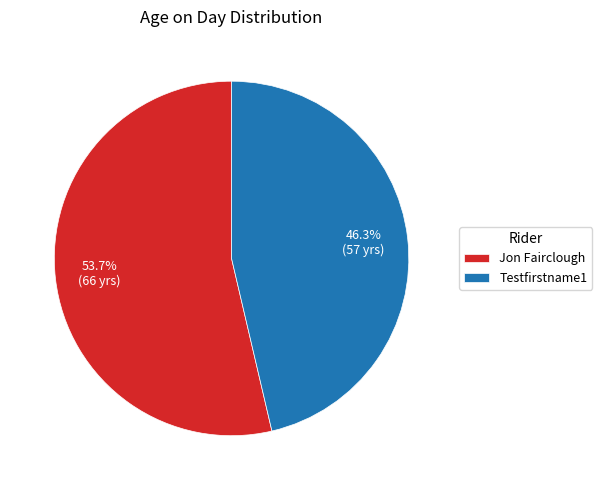

What is the total percentage of Jon Fairclough and Testfirstname1?

100.0%